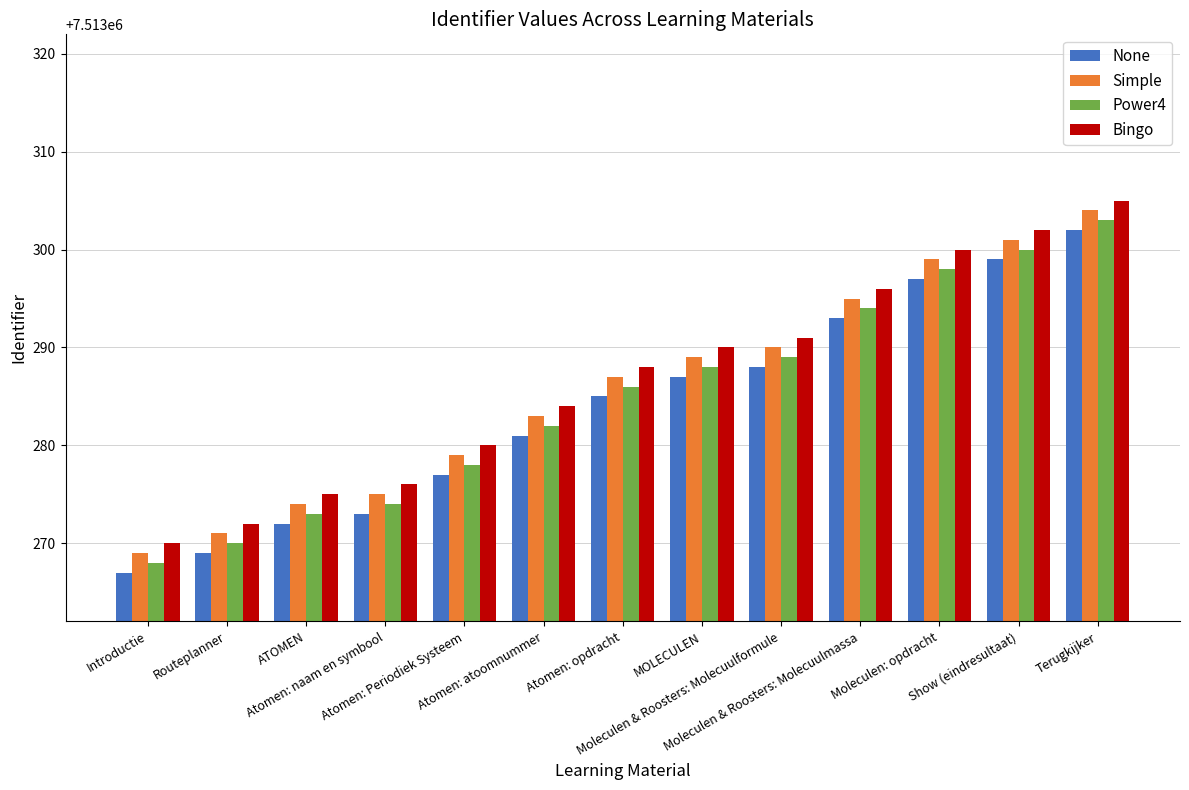

What is the value of the None bar at the 11th from the left?

7513297